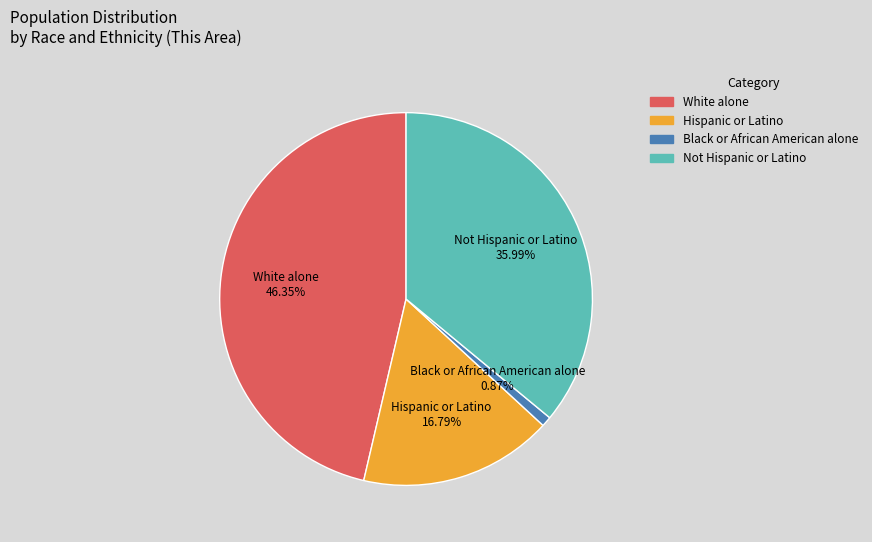

Which slice is the smallest?

Black or African American alone